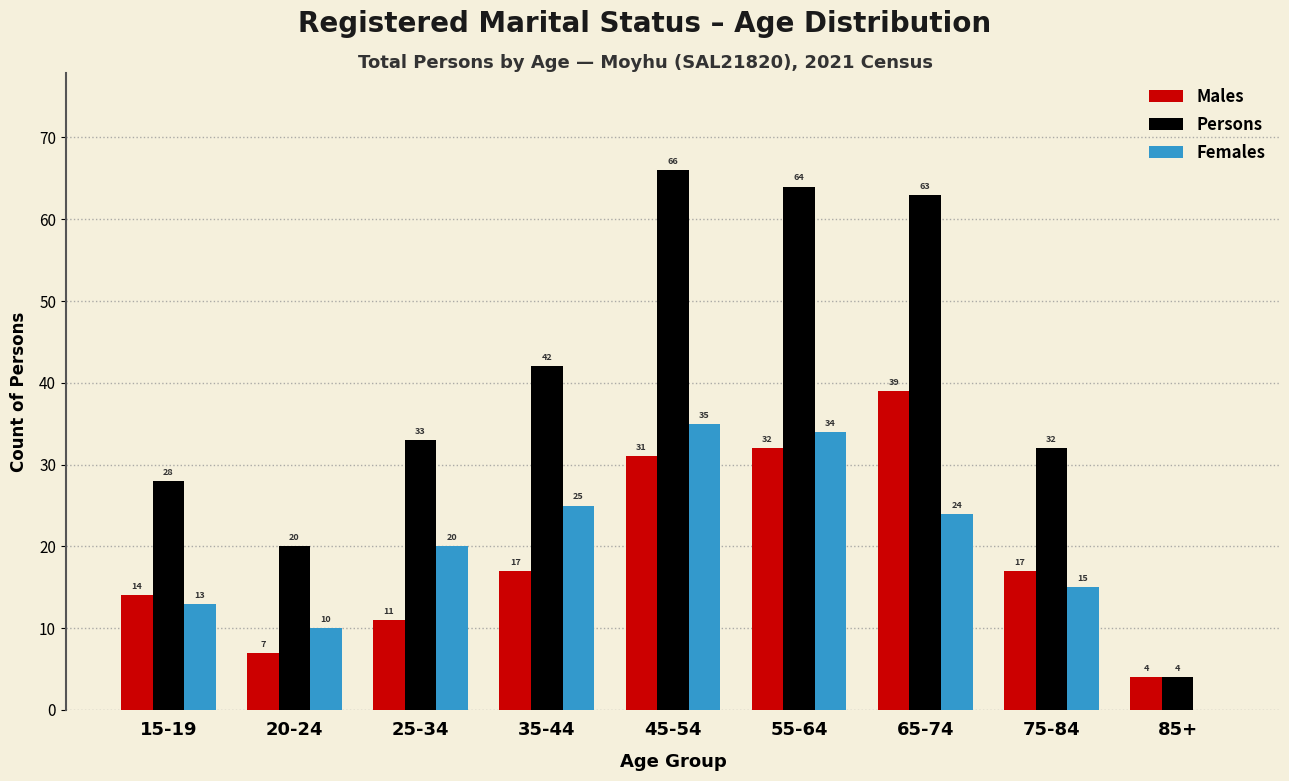

Reading right to left, transcribe all the data shown in this chart.

Males: 85+=4	75-84=17	65-74=39	55-64=32	45-54=31	35-44=17	25-34=11	20-24=7	15-19=14
Persons: 85+=4	75-84=32	65-74=63	55-64=64	45-54=66	35-44=42	25-34=33	20-24=20	15-19=28
Females: 85+=0	75-84=15	65-74=24	55-64=34	45-54=35	35-44=25	25-34=20	20-24=10	15-19=13